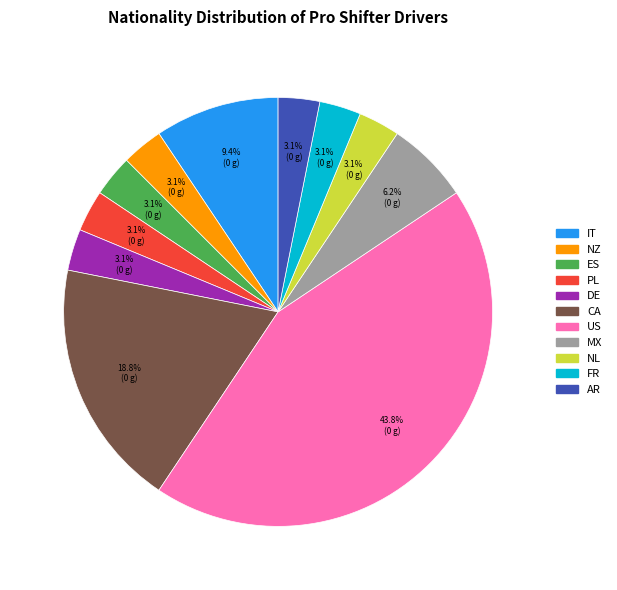

The DE slice represents 3% of the pie. True or false?

True